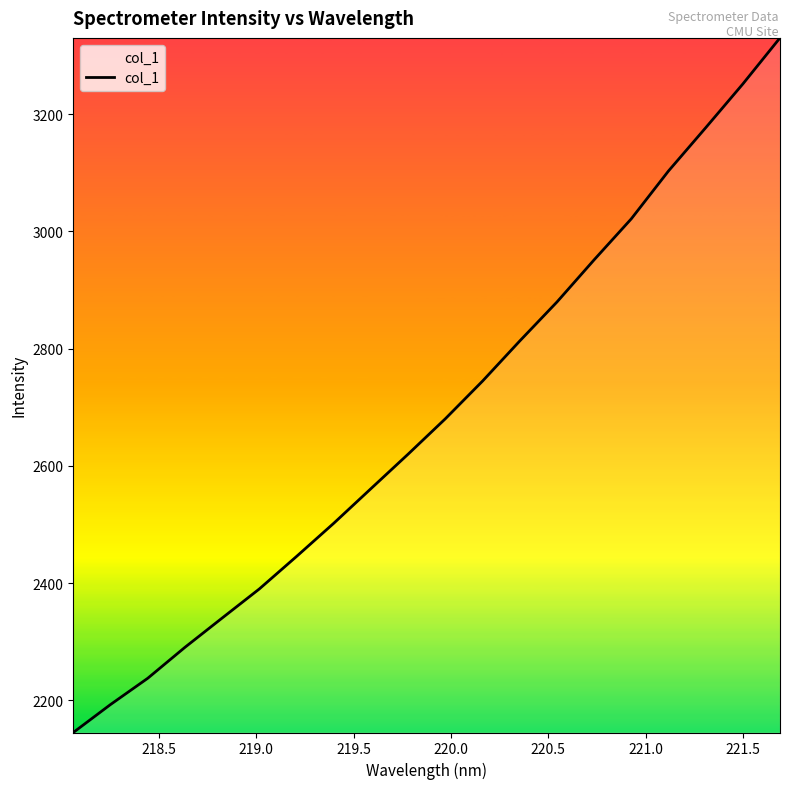

What is the difference between the maximum and minimum values?

1184.6